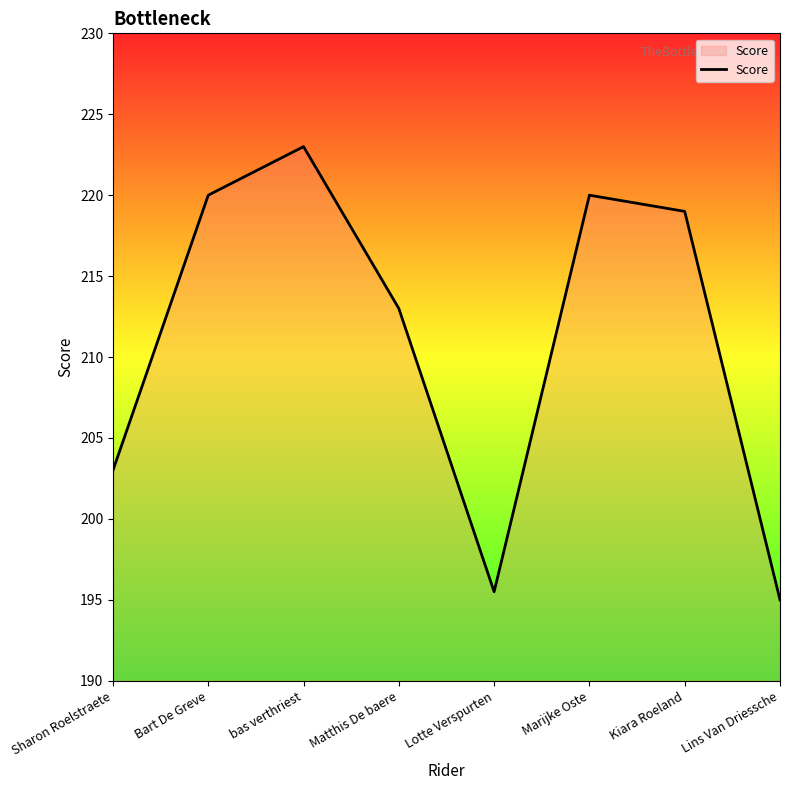

Where is the first local maximum?

bas verthriest